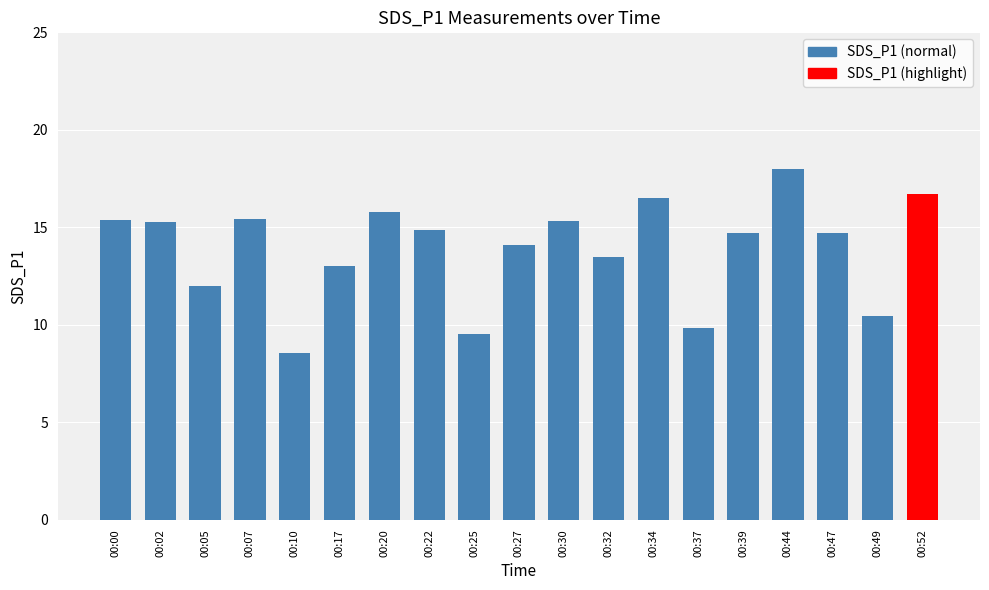

How many bars are there in total?

19